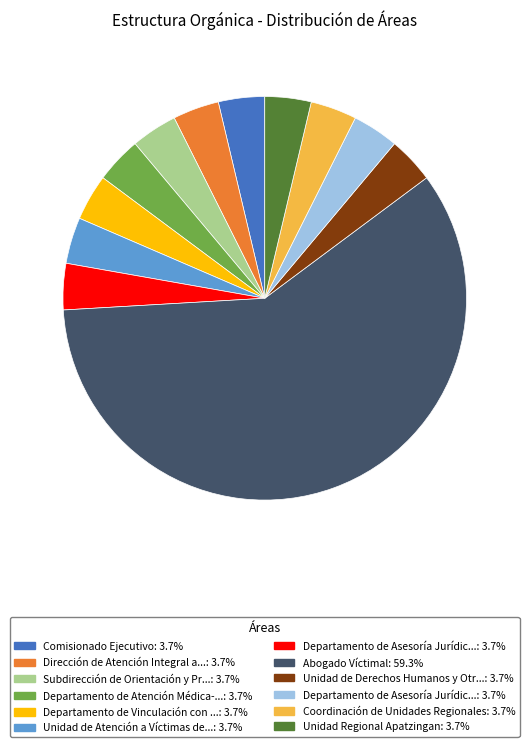

Is there a majority slice in this chart?

Yes